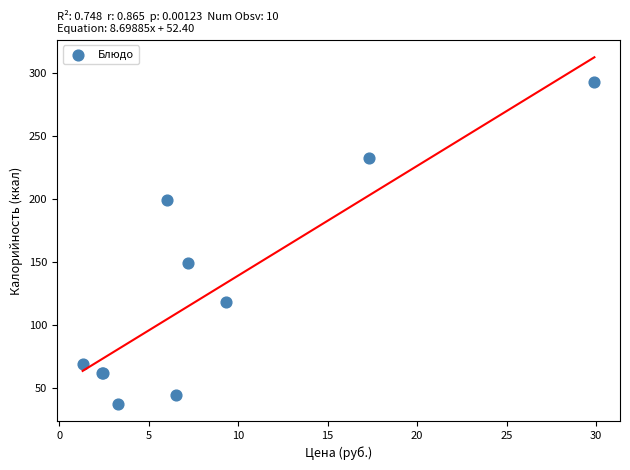

What Y value in the scatter plot is closest to 165?

149.3